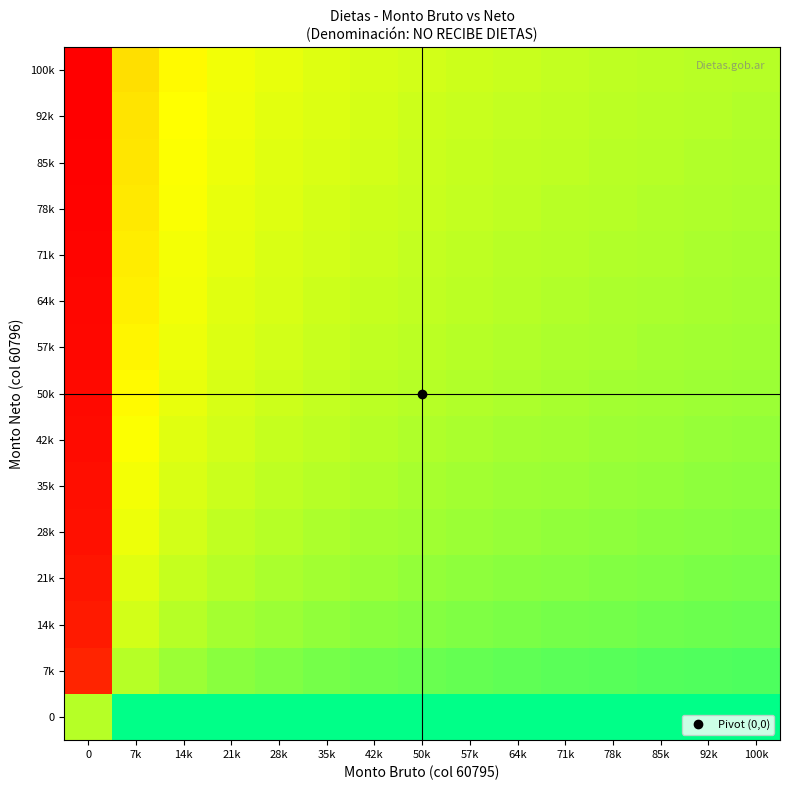

What is the spread (max minus min) of values at 28k?

3.5